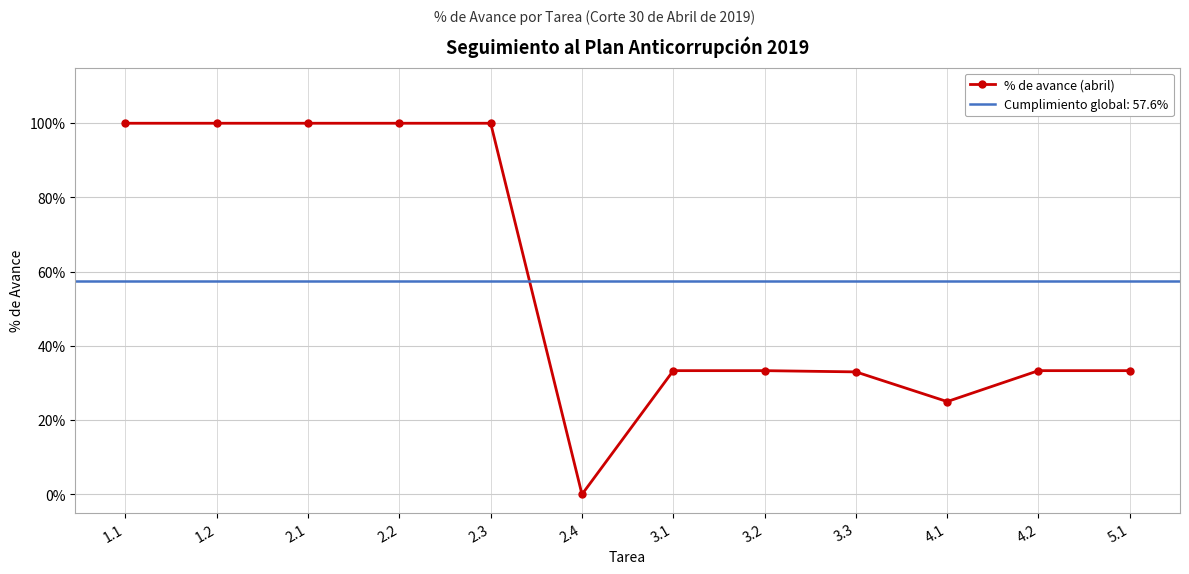

What is the label of the 12th point from the right?

1.1